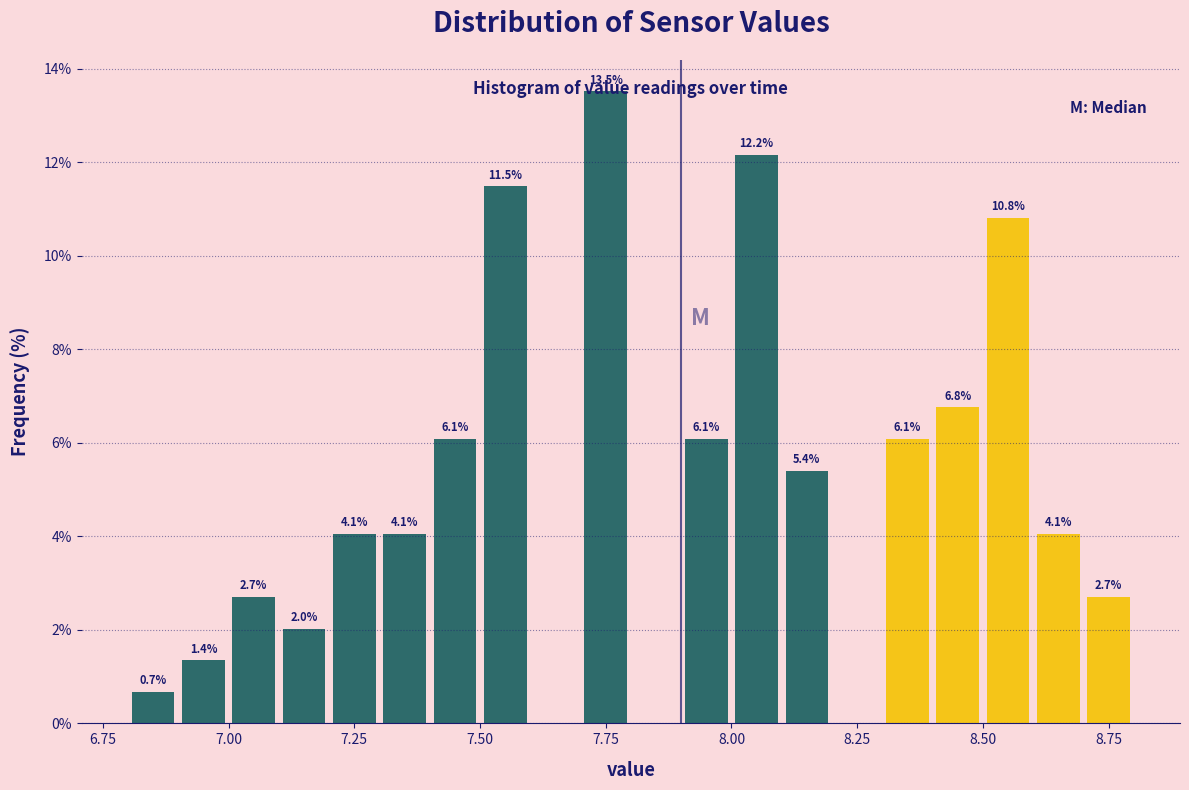

Read against the x-axis, roughly where is the centre of the tallest bar?

7.75